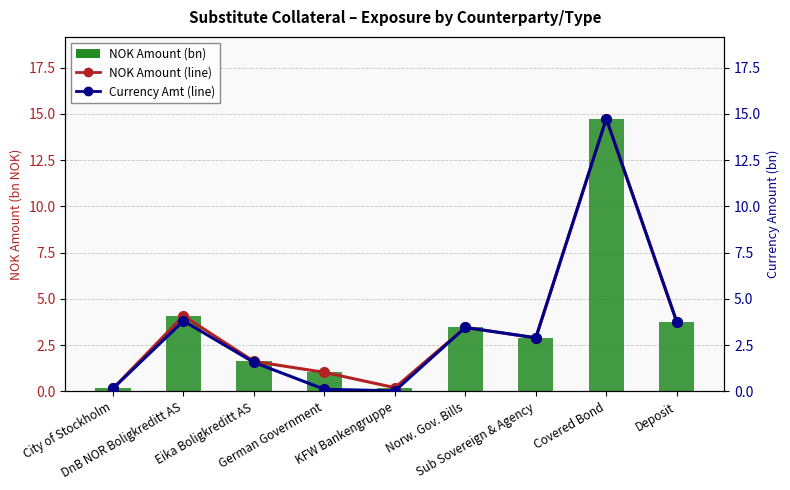

What position from the left is Eika Boligkreditt AS?

3